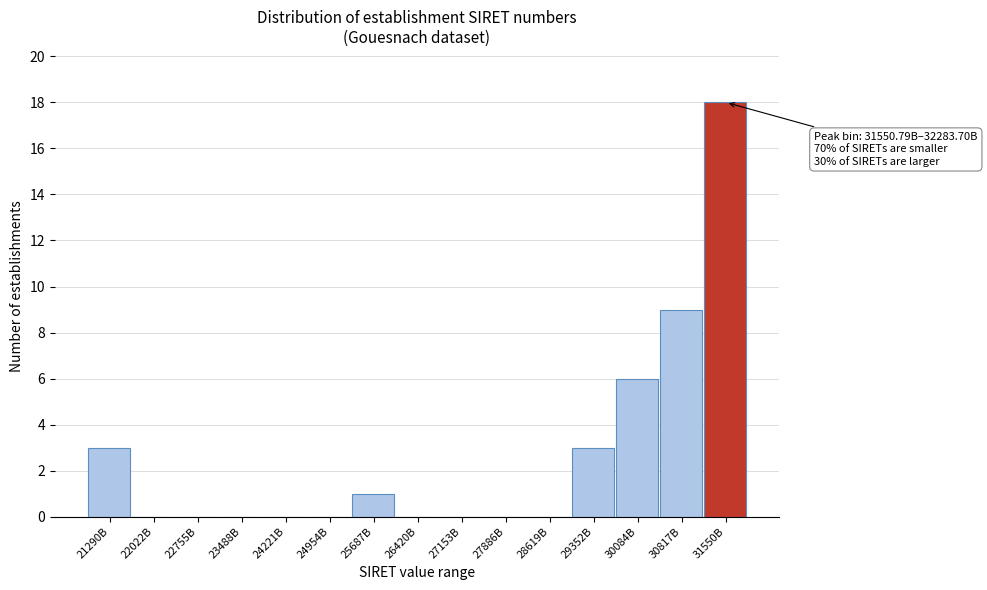

Reading left to right, what are all the values shown in this chart?

21290B=3	22022B=0	22755B=0	23488B=0	24221B=0	24954B=0	25687B=1	26420B=0	27153B=0	27886B=0	28619B=0	29352B=3	30084B=6	30817B=9	31550B=18